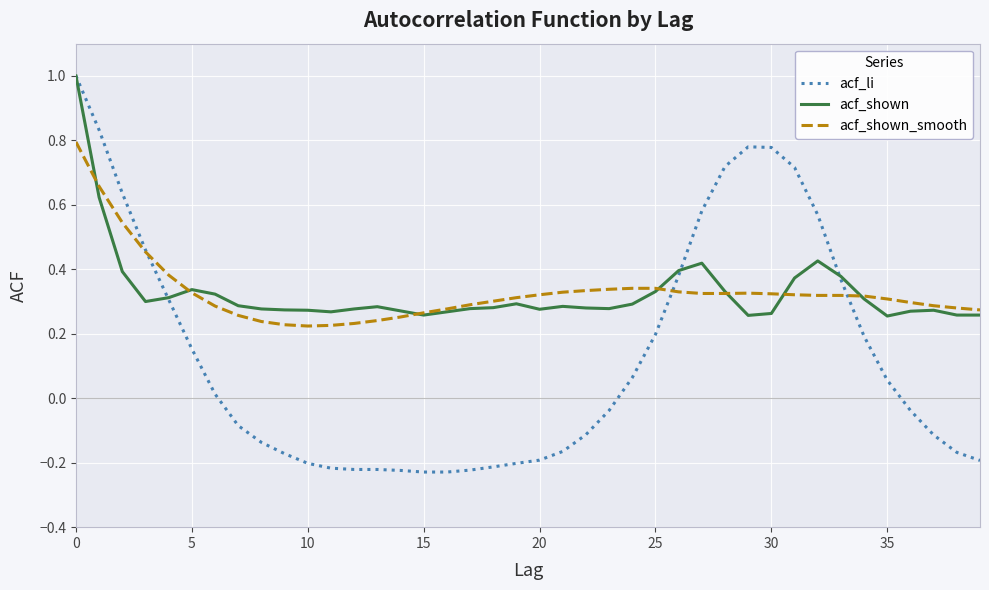

What is the maximum value shown in the chart?

1.0